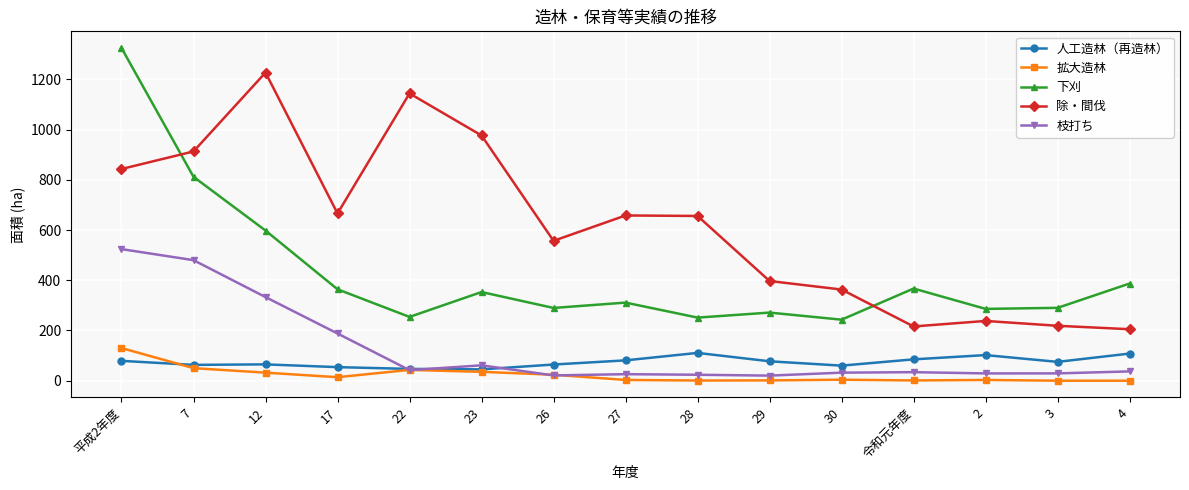

Is this an area chart (filled region under the line)?

No